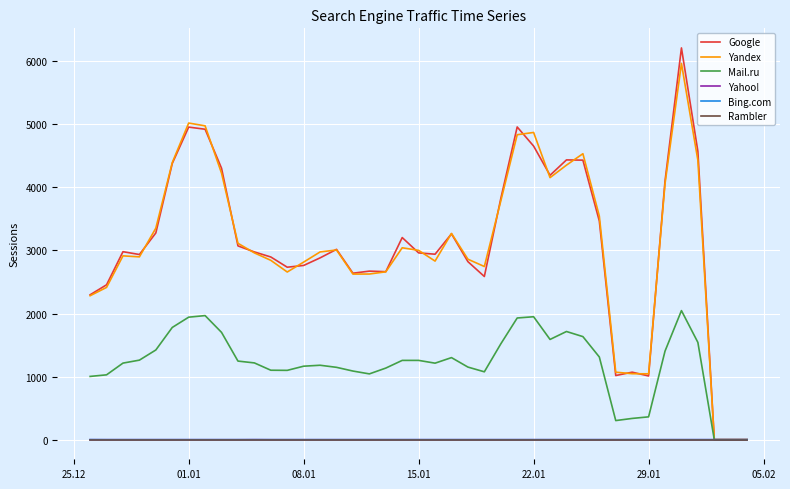

Which series has the largest range (max minus min)?

Google